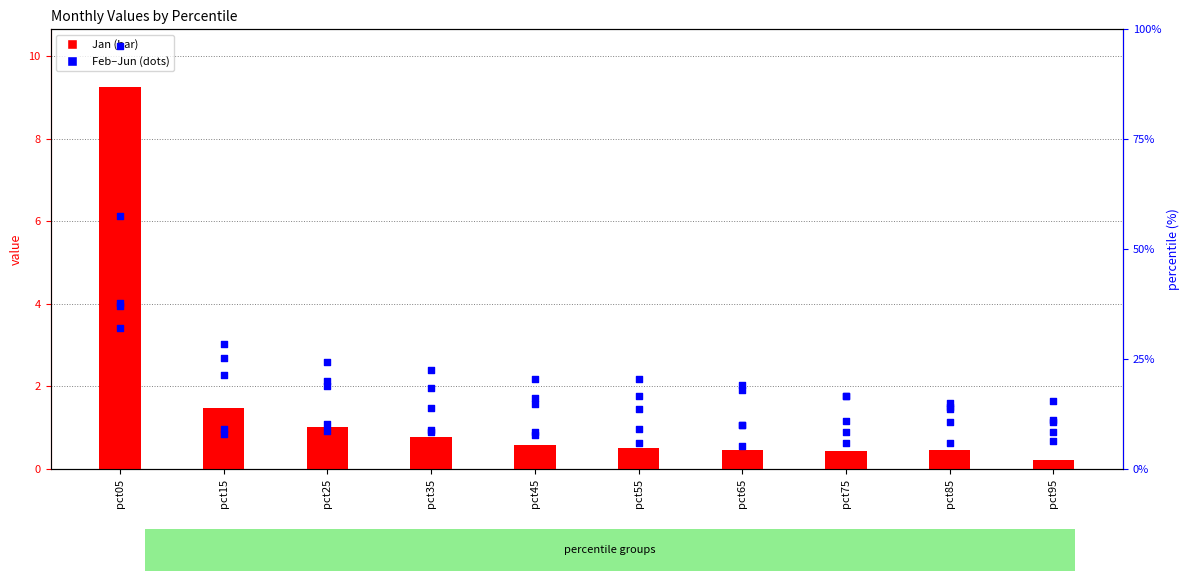

Which series reaches the maximum Y coordinate?

Jun